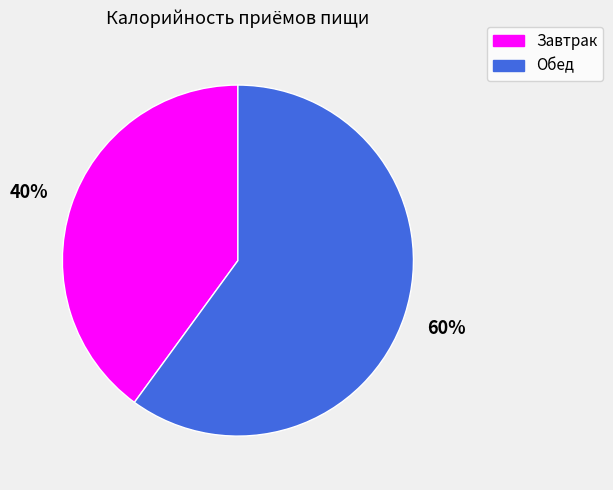

Count the number of slices in the pie.

2